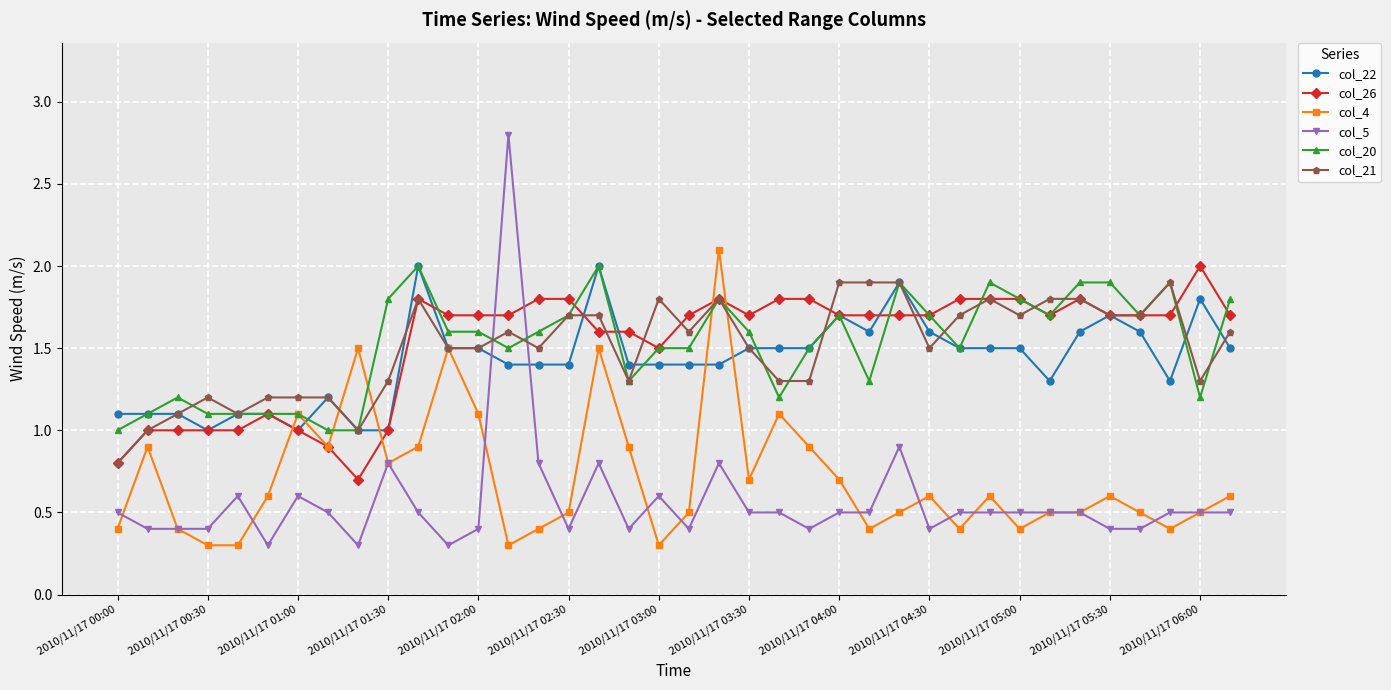

How many categories are shown in the chart?

38